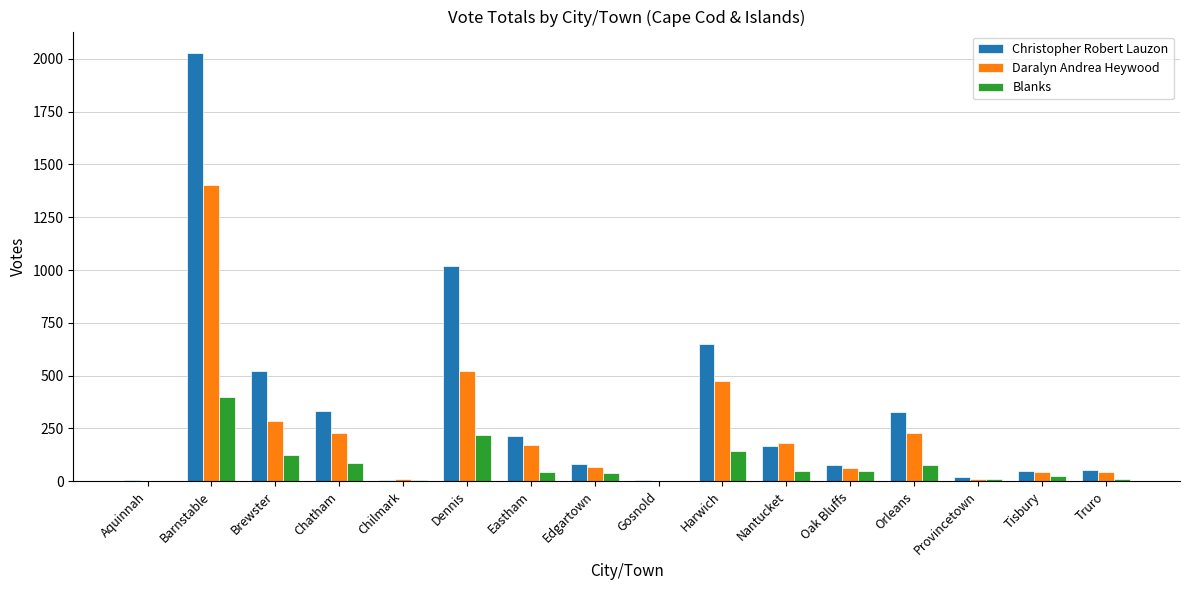

What is the sum of the Daralyn Andrea Heywood values at Oak Bluffs and Tisbury?

110